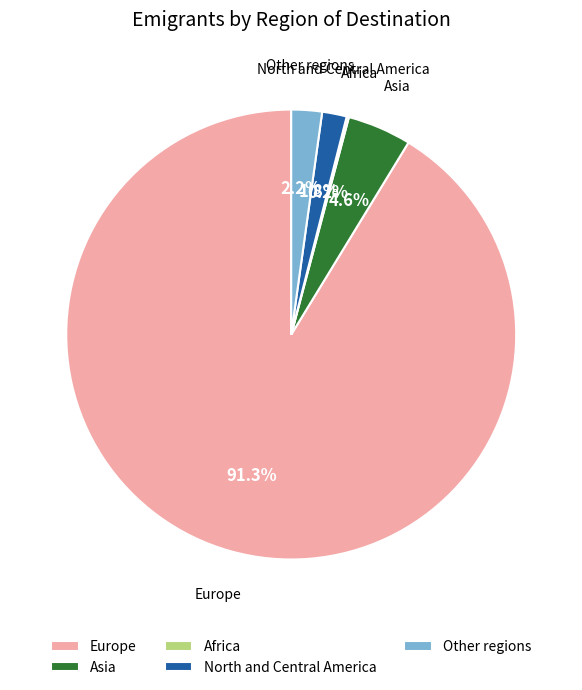

How much of the chart is everything except Other regions?

97.8%